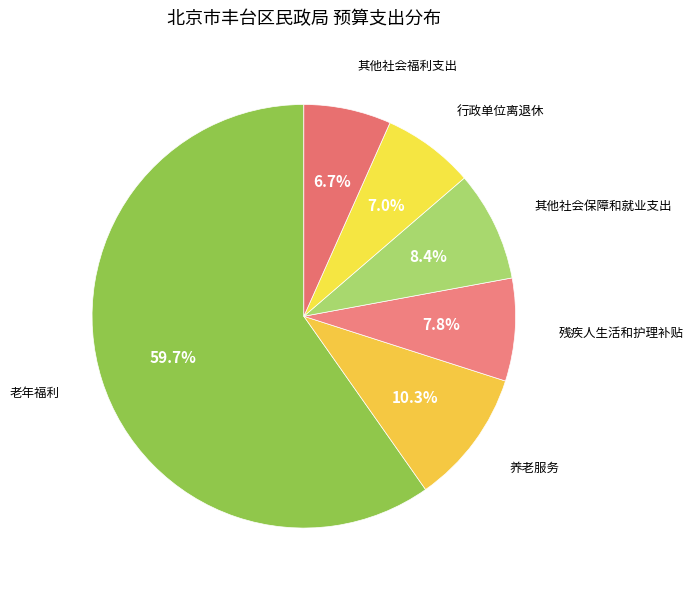

Rank the categories by value from lowest to highest.

其他社会福利支出, 行政单位离退休, 残疾人生活和护理补贴, 其他社会保障和就业支出, 养老服务, 老年福利